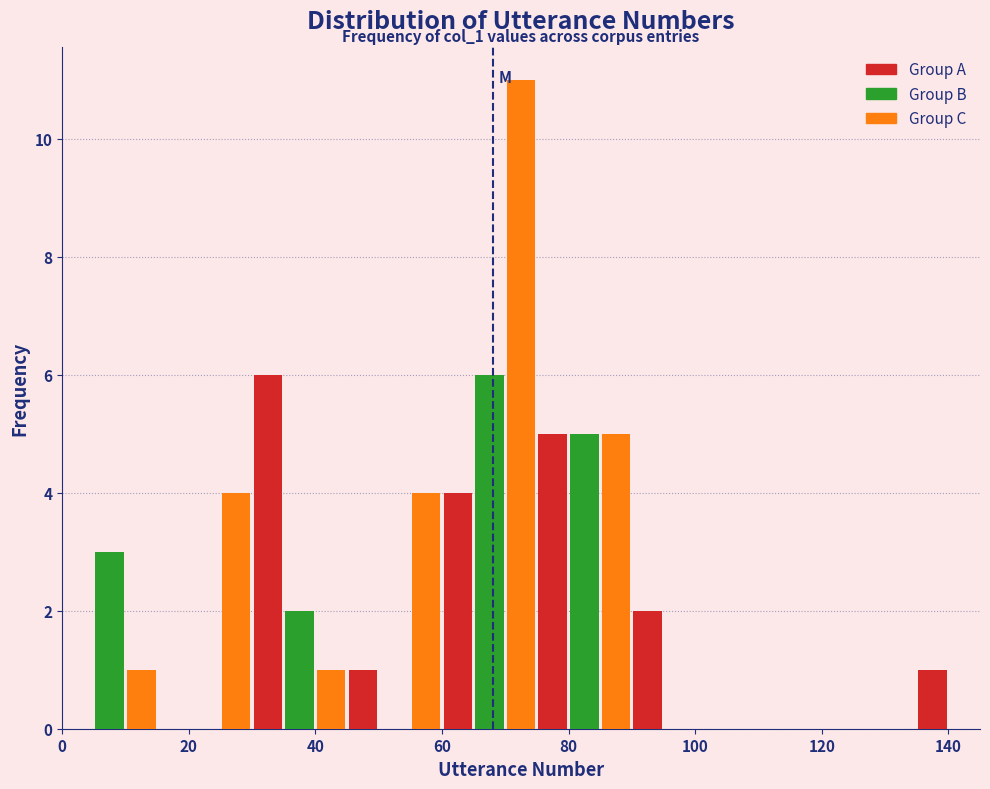

Around what value on the x-axis is the tallest bar? Give the approximate position of its centre, as read against the axis.

72